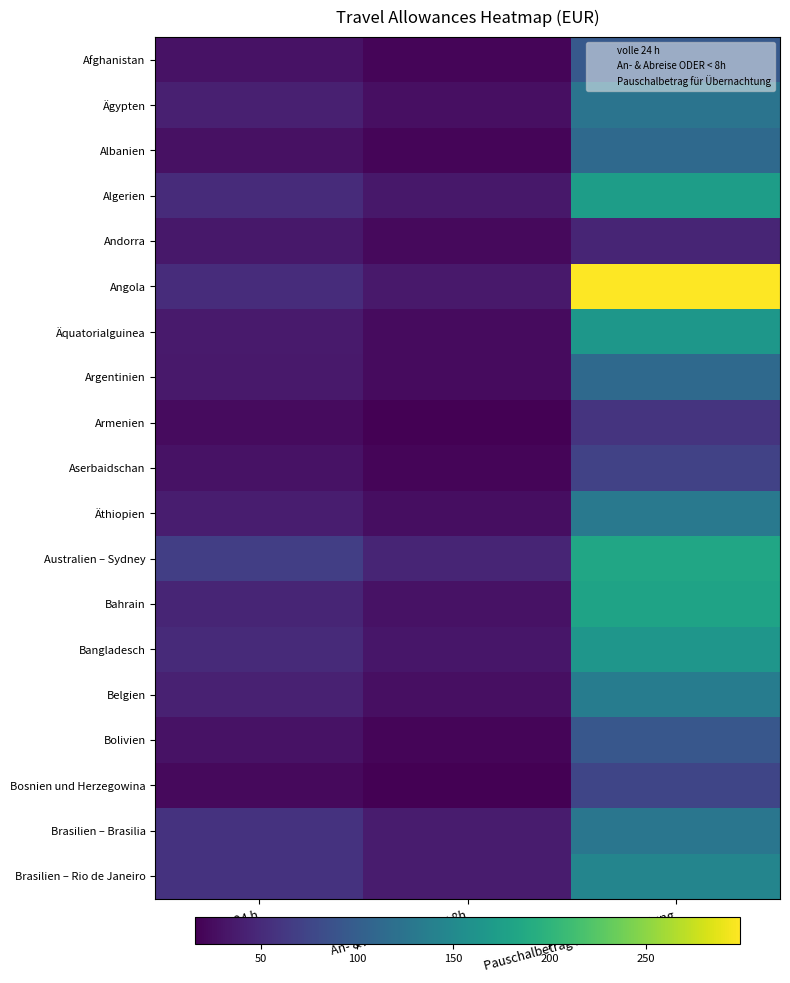

Reading right to left, list all the values displayed in this chart.

Afghanistan: Pauschalbetrag für Übernachtung=95	An- & Abreise ODER < 8h=20	volle 24 h=30
Ägypten: Pauschalbetrag für Übernachtung=125	An- & Abreise ODER < 8h=28	volle 24 h=41
Albanien: Pauschalbetrag für Übernachtung=113	An- & Abreise ODER < 8h=20	volle 24 h=29
Algerien: Pauschalbetrag für Übernachtung=173	An- & Abreise ODER < 8h=34	volle 24 h=51
Andorra: Pauschalbetrag für Übernachtung=45	An- & Abreise ODER < 8h=23	volle 24 h=34
Angola: Pauschalbetrag für Übernachtung=299	An- & Abreise ODER < 8h=35	volle 24 h=52
Äquatorialguinea: Pauschalbetrag für Übernachtung=166	An- & Abreise ODER < 8h=24	volle 24 h=36
Argentinien: Pauschalbetrag für Übernachtung=113	An- & Abreise ODER < 8h=24	volle 24 h=35
Armenien: Pauschalbetrag für Übernachtung=59	An- & Abreise ODER < 8h=16	volle 24 h=24
Aserbaidschan: Pauschalbetrag für Übernachtung=72	An- & Abreise ODER < 8h=20	volle 24 h=30
Äthiopien: Pauschalbetrag für Übernachtung=130	An- & Abreise ODER < 8h=26	volle 24 h=39
Australien – Sydney: Pauschalbetrag für Übernachtung=184	An- & Abreise ODER < 8h=45	volle 24 h=68
Bahrain: Pauschalbetrag für Übernachtung=180	An- & Abreise ODER < 8h=30	volle 24 h=45
Bangladesch: Pauschalbetrag für Übernachtung=165	An- & Abreise ODER < 8h=33	volle 24 h=50
Belgien: Pauschalbetrag für Übernachtung=135	An- & Abreise ODER < 8h=28	volle 24 h=42
Bolivien: Pauschalbetrag für Übernachtung=93	An- & Abreise ODER < 8h=20	volle 24 h=30
Bosnien und Herzegowina: Pauschalbetrag für Übernachtung=75	An- & Abreise ODER < 8h=16	volle 24 h=23
Brasilien – Brasilia: Pauschalbetrag für Übernachtung=127	An- & Abreise ODER < 8h=38	volle 24 h=57
Brasilien – Rio de Janeiro: Pauschalbetrag für Übernachtung=145	An- & Abreise ODER < 8h=38	volle 24 h=57